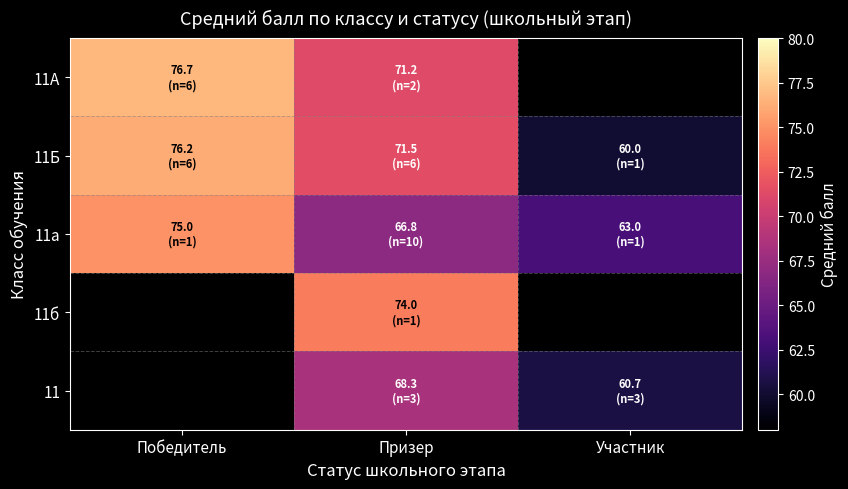

What is the average value of the 11Б series?

69.2